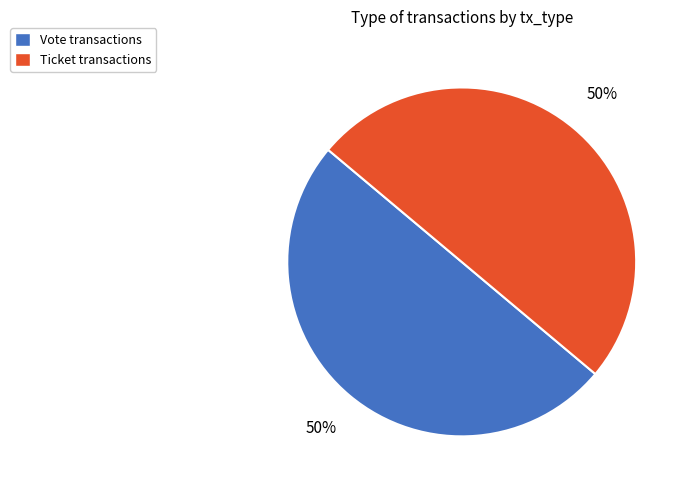

To the nearest percent, what is the combined percentage of Ticket and Vote?

100%